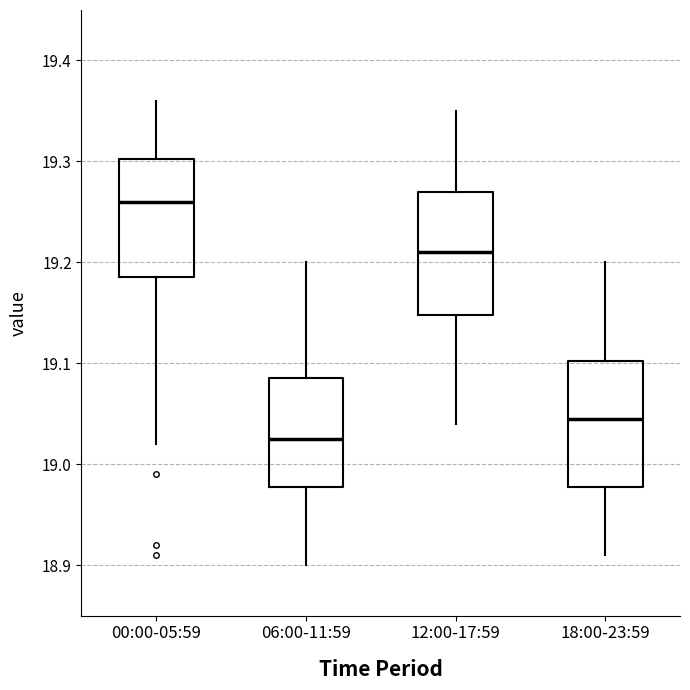

Reading left to right, transcribe this box plot: for each box, give where its median line is, the range the box spans, and where its two whiskers end, as read against the y-axis. The values are not printed on the chart, so give them approximately, as read against the axis.

00:00-05:59: median 19.26, box 19.19 to 19.30, whiskers 19.02 to 19.36
06:00-11:59: median 19.03, box 18.98 to 19.09, whiskers 18.90 to 19.20
12:00-17:59: median 19.21, box 19.15 to 19.27, whiskers 19.04 to 19.35
18:00-23:59: median 19.05, box 18.98 to 19.10, whiskers 18.91 to 19.20